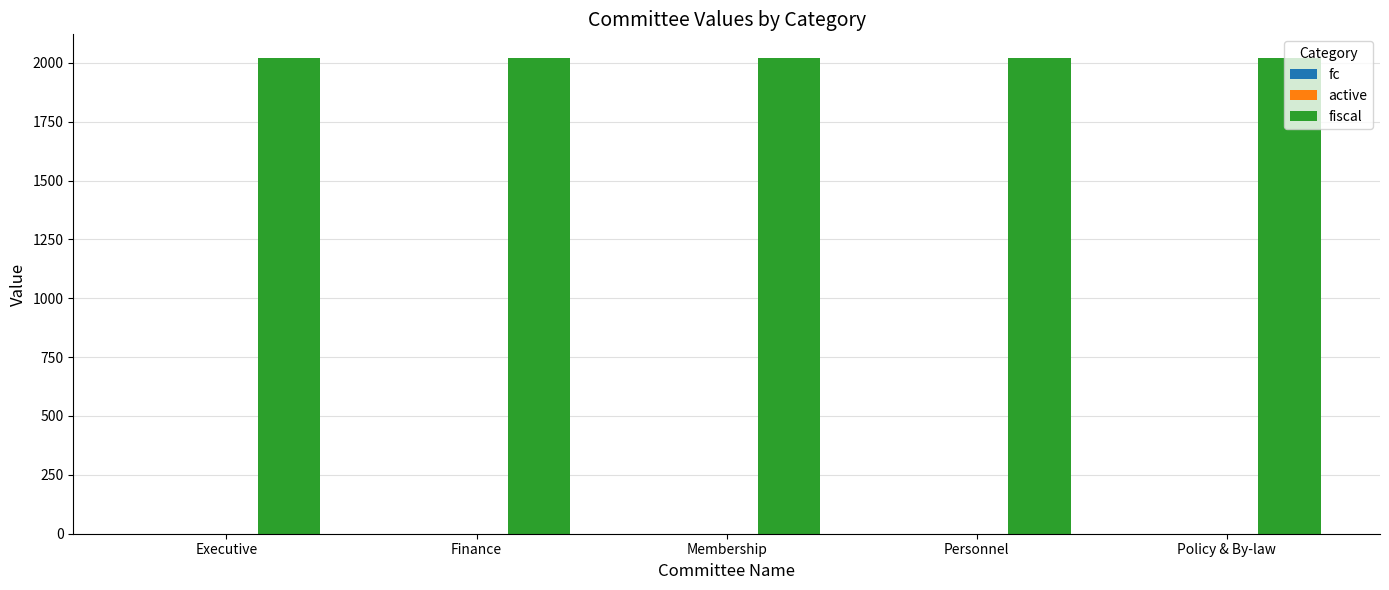

What position from the left is Finance?

2